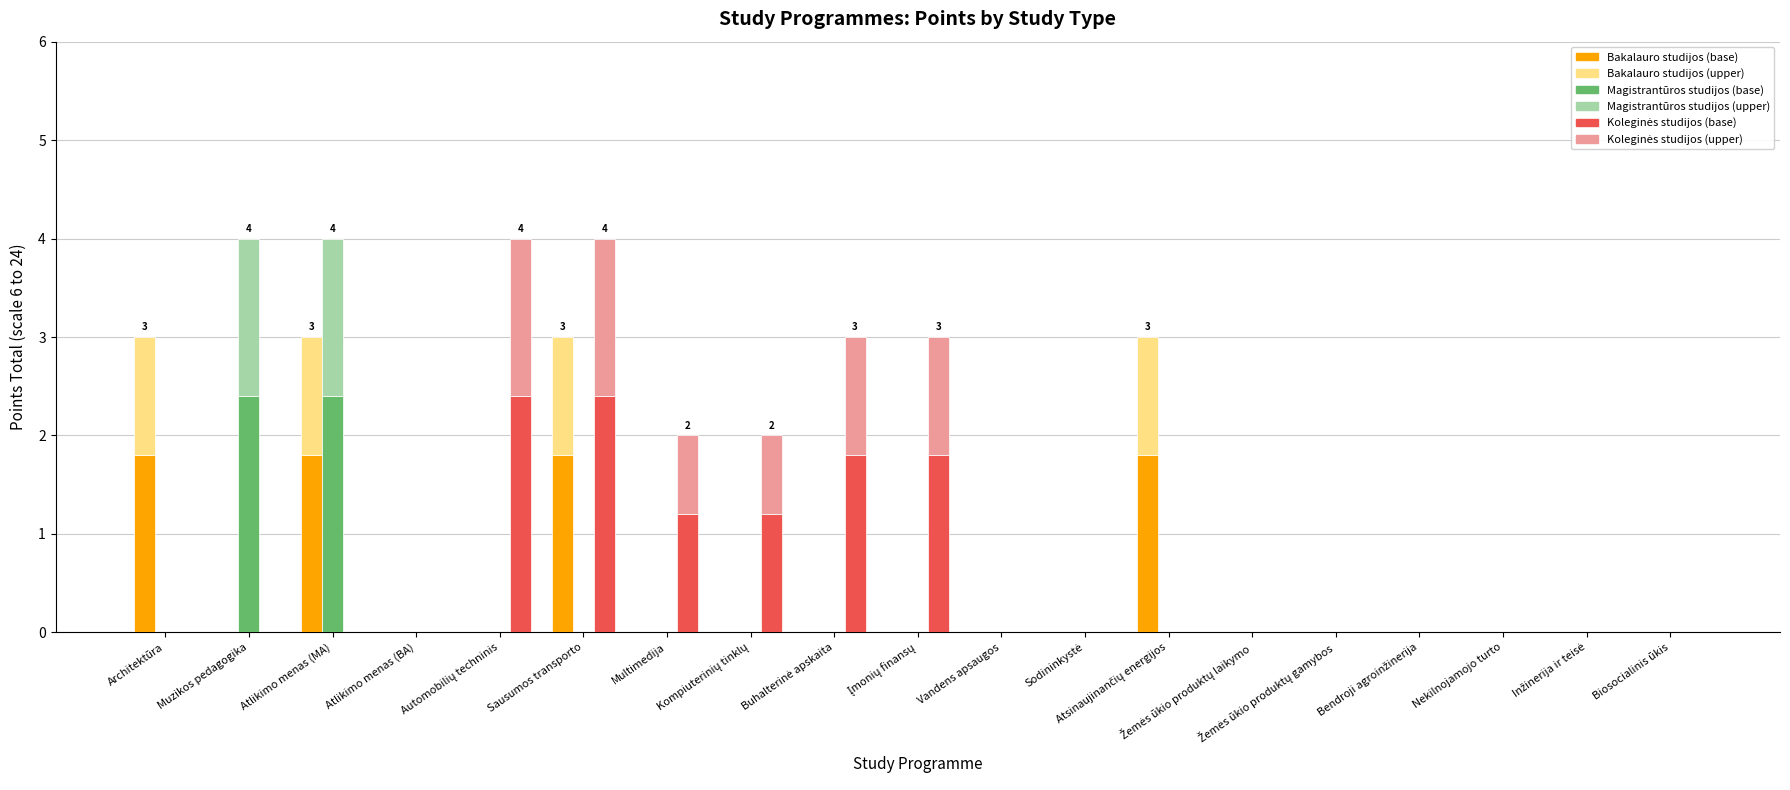

What is the difference between the highest and lowest values at Atlikimo menas (MA)?

2.4